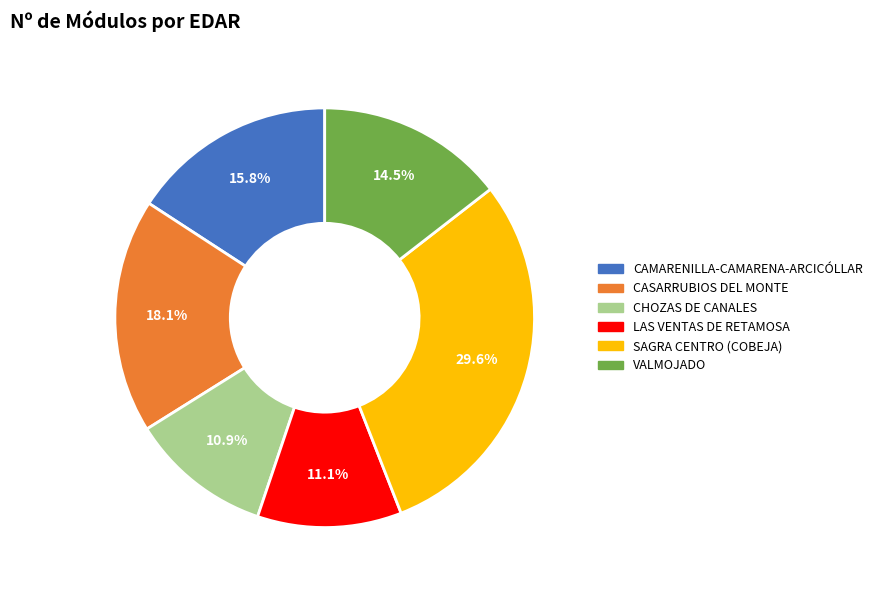

Approximately how many times larger is the value at CASARRUBIOS DEL MONTE compared to CAMARENILLA-CAMARENA-ARCICÓLLAR?

1.1